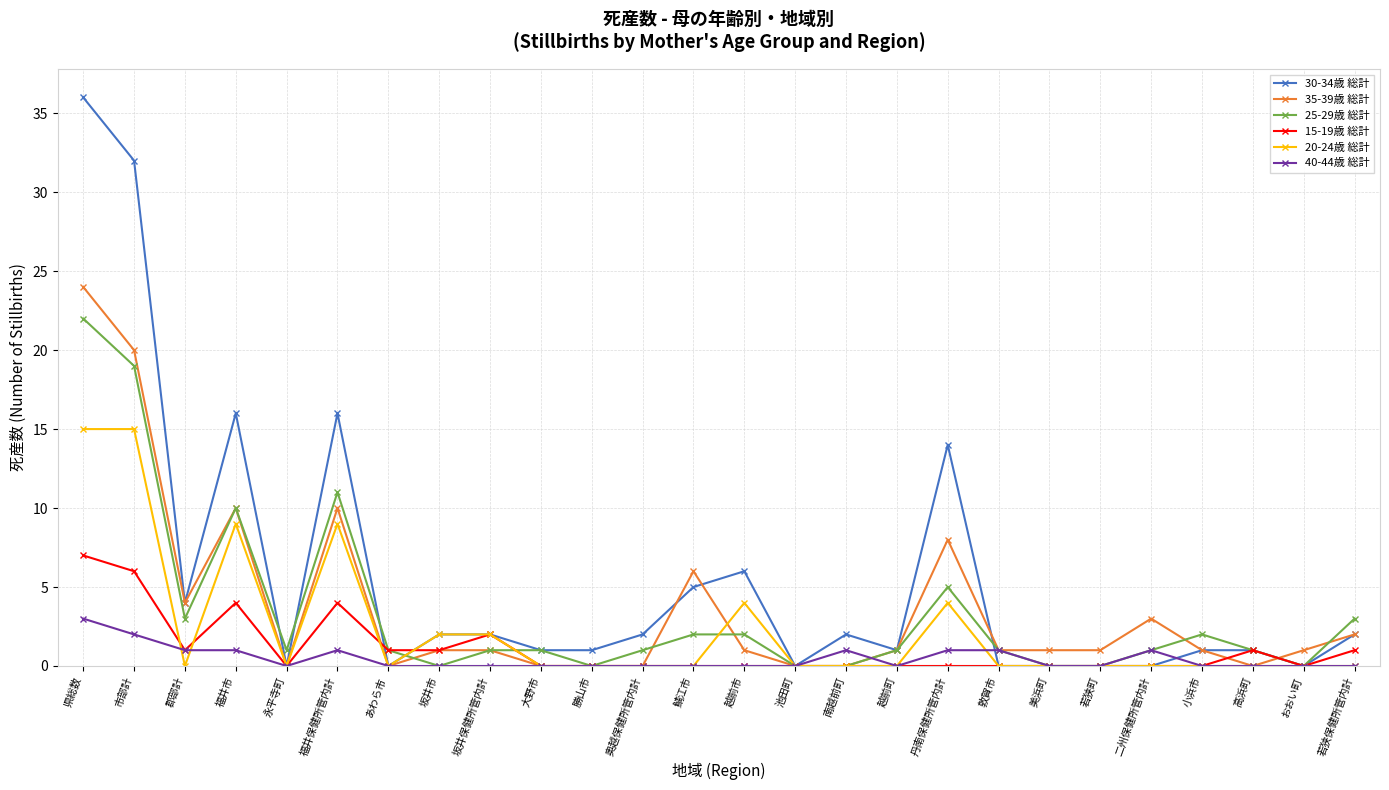

What is the total value across all series at 坂井市?

6